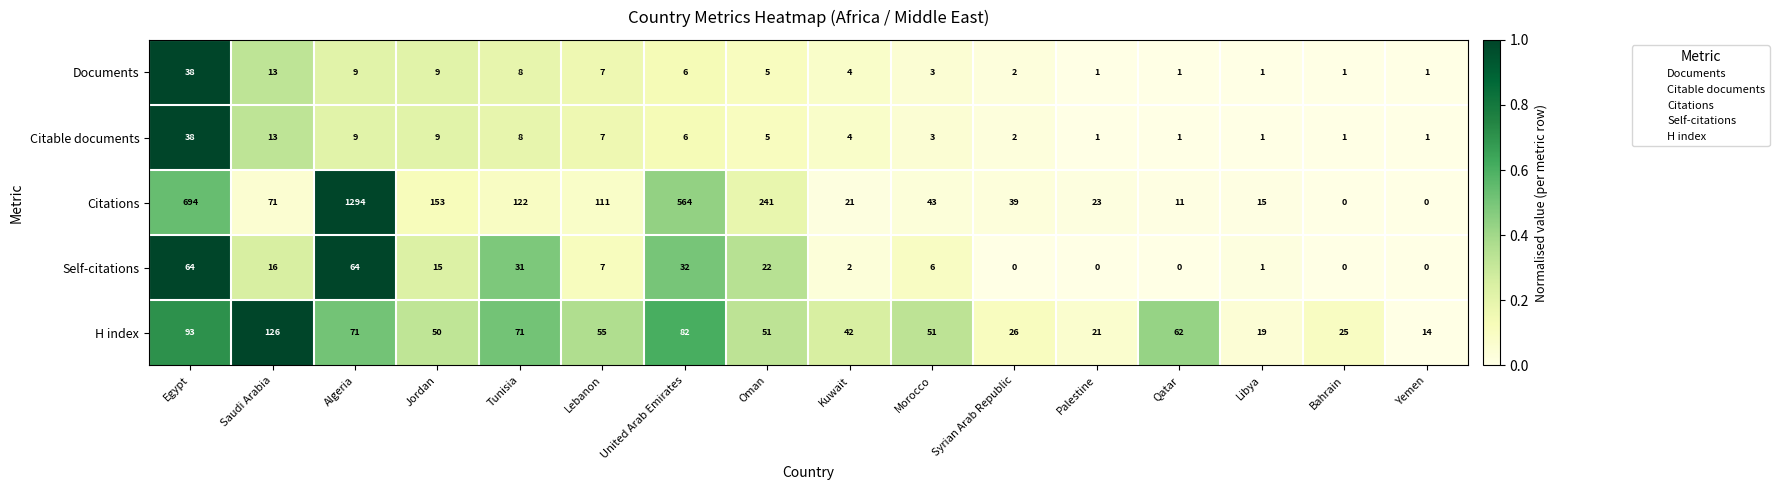

Which category has the highest value across all series?

Algeria